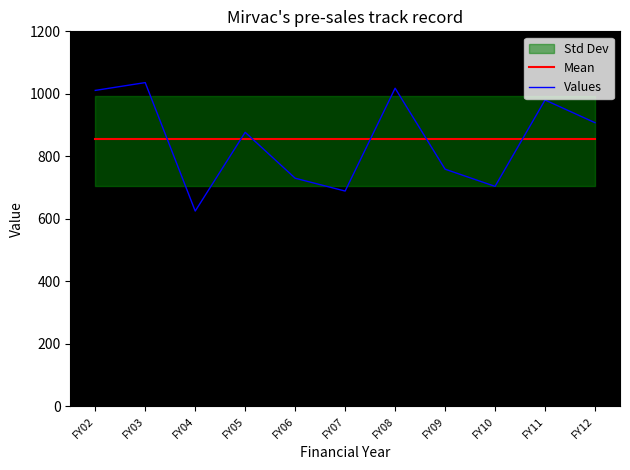

Which series changed the most between FY03 and FY07?

Values